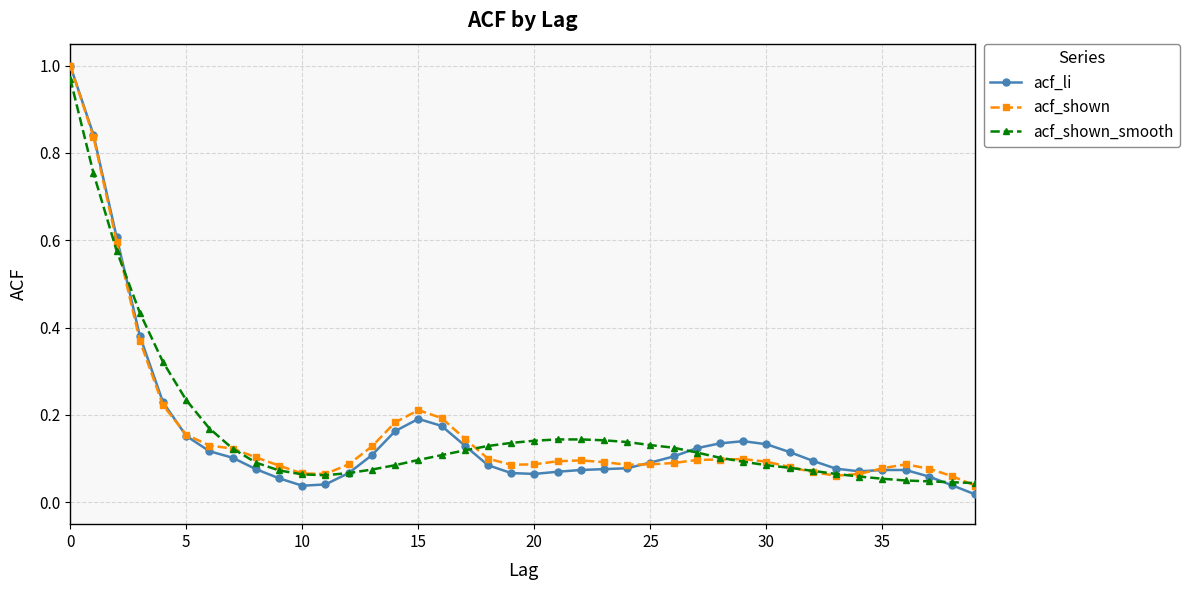

Does the chart display data point markers on the line(s)?

Yes